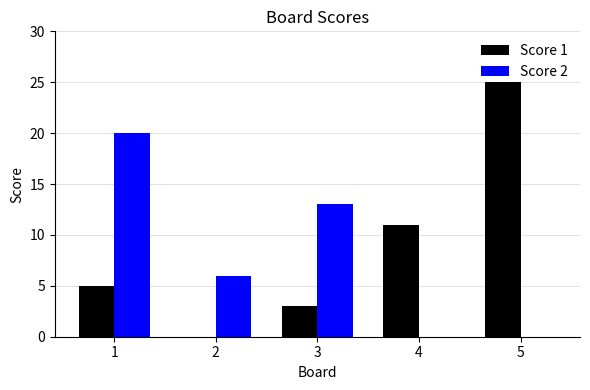

Reading left to right, list all the values displayed in this chart.

Score 1: 1=5	2=0	3=3	4=11	5=25
Score 2: 1=20	2=6	3=13	4=0	5=0